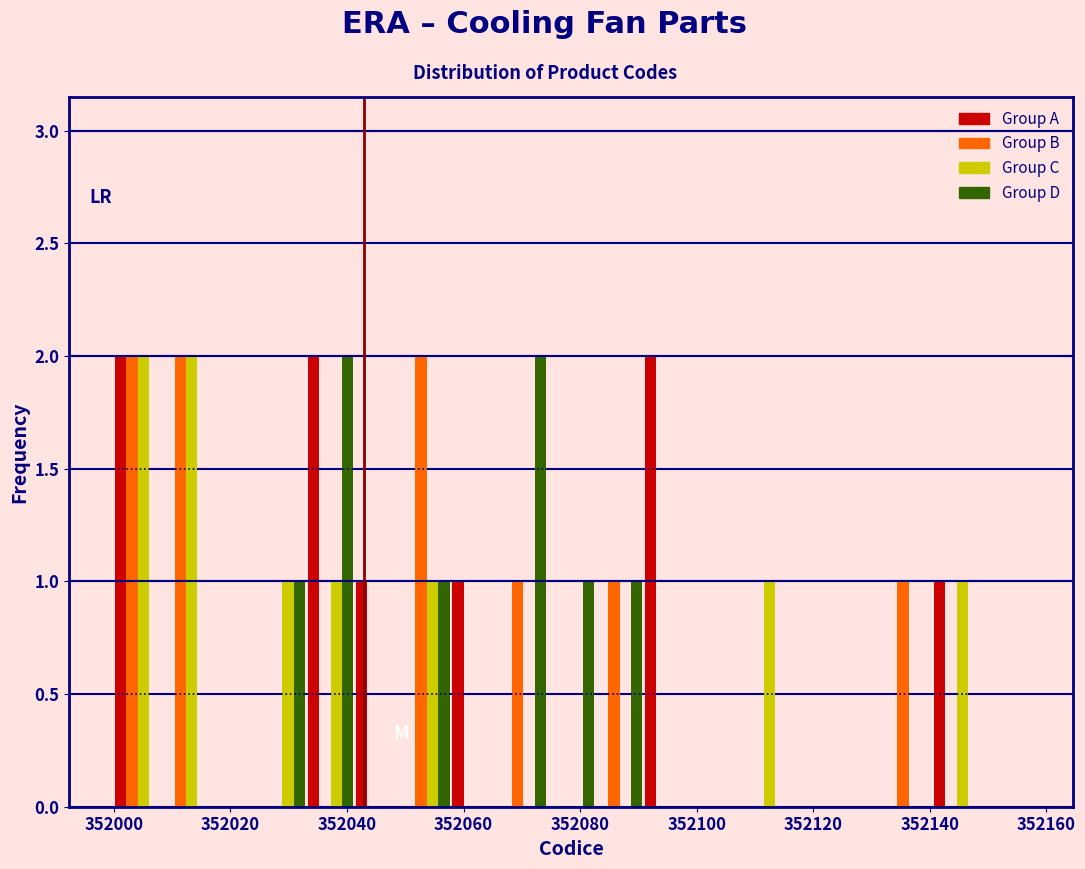

Reading left to right, transcribe this chart: for each range on the x-axis, give the height of each series' bar. Neither the bar edges nor the heights are printed on the chart, so give them approximately, as read against the axes.

352000 to 352008: Group A=2	Group B=2	Group C=2	Group D=0
352008 to 352016: Group A=0	Group B=2	Group C=2	Group D=0
352016 to 352024: Group A=0	Group B=0	Group C=0	Group D=0
352024 to 352034: Group A=0	Group B=0	Group C=1	Group D=1
352034 to 352042: Group A=2	Group B=0	Group C=1	Group D=2
352042 to 352050: Group A=1	Group B=0	Group C=0	Group D=0
352050 to 352058: Group A=0	Group B=2	Group C=1	Group D=1
352058 to 352066: Group A=1	Group B=0	Group C=0	Group D=0
352066 to 352074: Group A=0	Group B=1	Group C=0	Group D=2
352074 to 352082: Group A=0	Group B=0	Group C=0	Group D=1
352082 to 352090: Group A=0	Group B=1	Group C=0	Group D=1
352090 to 352100: Group A=2	Group B=0	Group C=0	Group D=0
352100 to 352108: Group A=0	Group B=0	Group C=0	Group D=0
352108 to 352116: Group A=0	Group B=0	Group C=1	Group D=0
352116 to 352124: Group A=0	Group B=0	Group C=0	Group D=0
352124 to 352132: Group A=0	Group B=0	Group C=0	Group D=0
352132 to 352140: Group A=0	Group B=1	Group C=0	Group D=0
352140 to 352148: Group A=1	Group B=0	Group C=1	Group D=0
352148 to 352158: Group A=0	Group B=0	Group C=0	Group D=0